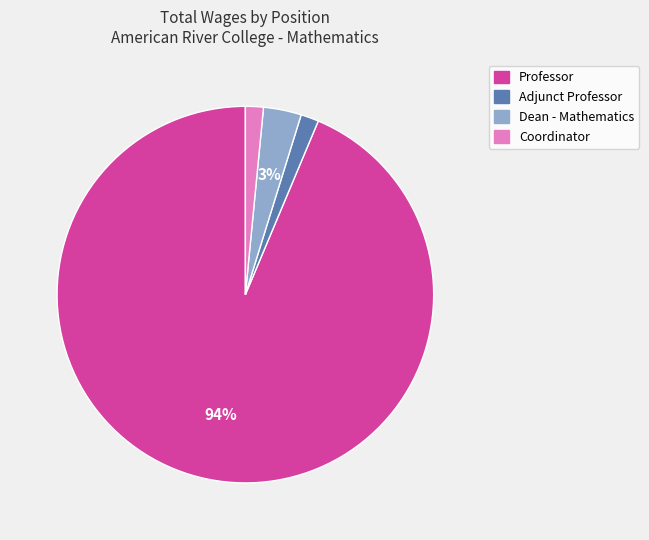

Does any single category account for the majority?

Yes